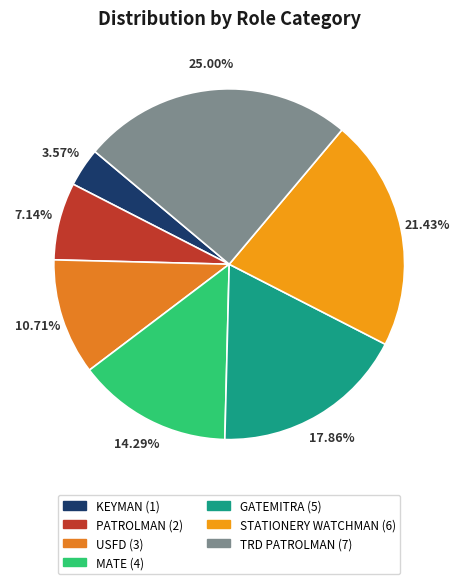

What is the smallest slice in the pie chart?

KEYMAN